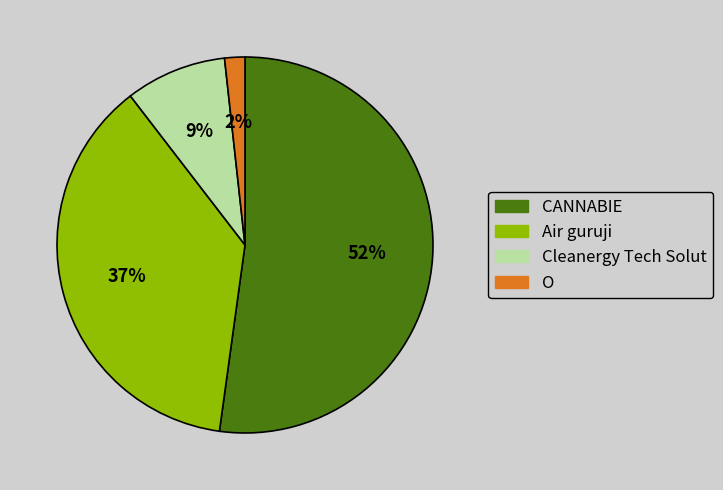

Which has a higher value, CANNABIE or Cleanergy Tech Solut?

CANNABIE